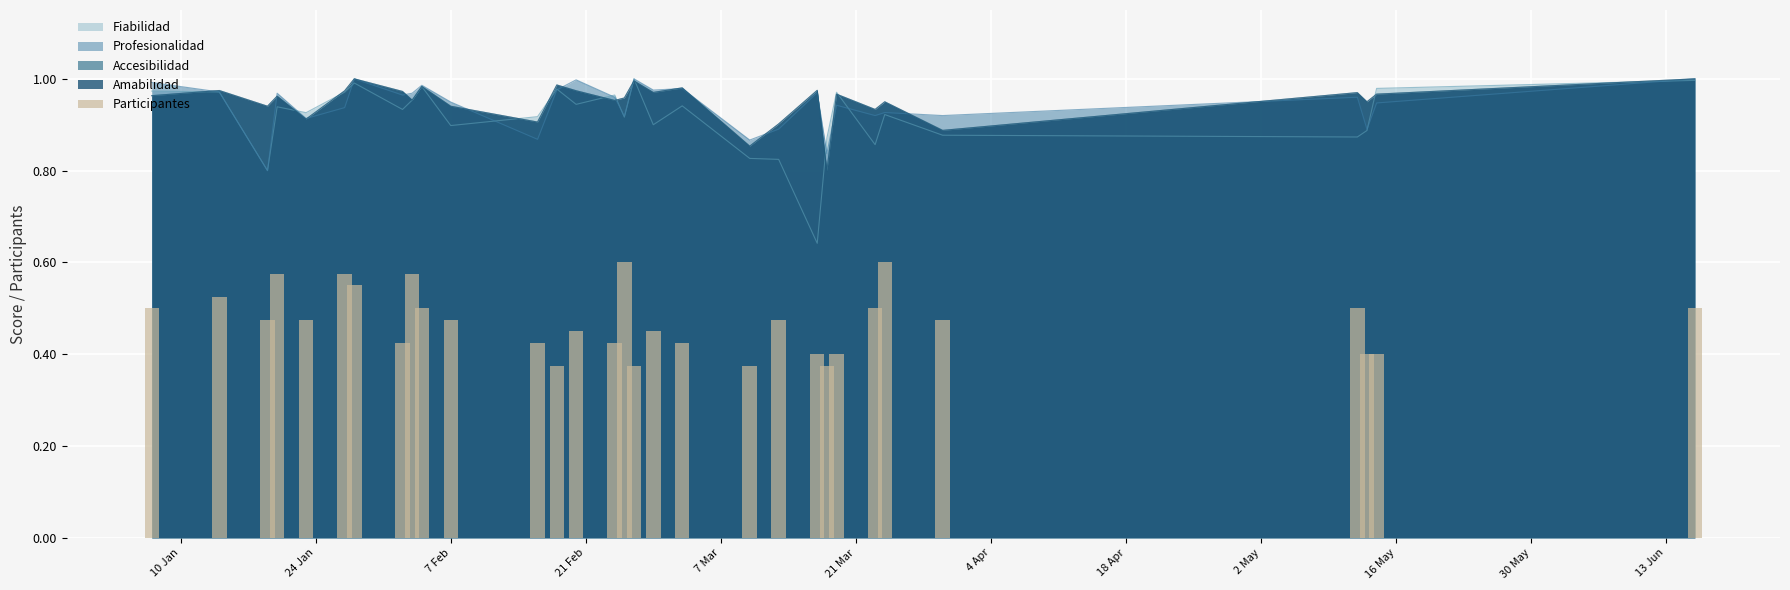

What is the value of the 7th bar from the left?

0.6